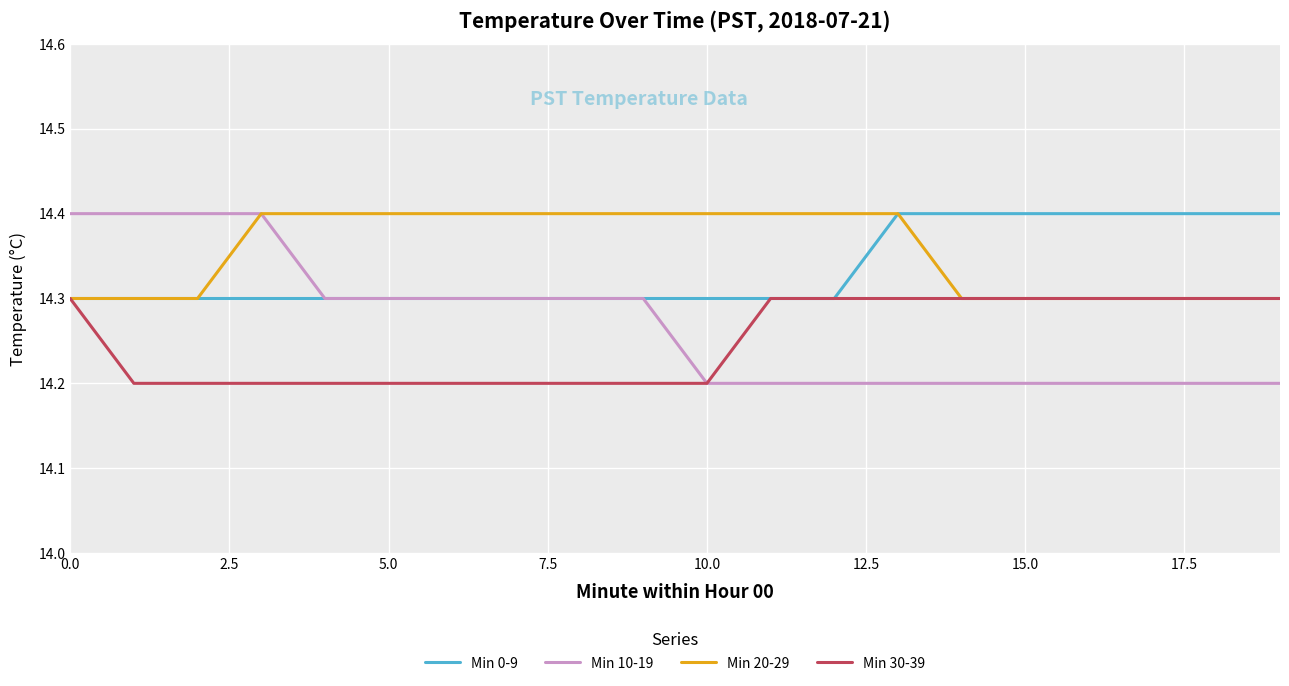

Reading right to left, list all the values displayed in this chart.

Min 0-9: 14.4	14.4	14.4	14.4	14.4	14.4	14.4	14.3	14.3	14.3	14.3	14.3	14.3	14.3	14.3	14.3	14.3	14.3	14.3	14.3
Min 10-19: 14.2	14.2	14.2	14.2	14.2	14.2	14.2	14.2	14.2	14.2	14.3	14.3	14.3	14.3	14.3	14.3	14.4	14.4	14.4	14.4
Min 20-29: 14.3	14.3	14.3	14.3	14.3	14.3	14.4	14.4	14.4	14.4	14.4	14.4	14.4	14.4	14.4	14.4	14.4	14.3	14.3	14.3
Min 30-39: 14.3	14.3	14.3	14.3	14.3	14.3	14.3	14.3	14.3	14.2	14.2	14.2	14.2	14.2	14.2	14.2	14.2	14.2	14.2	14.3